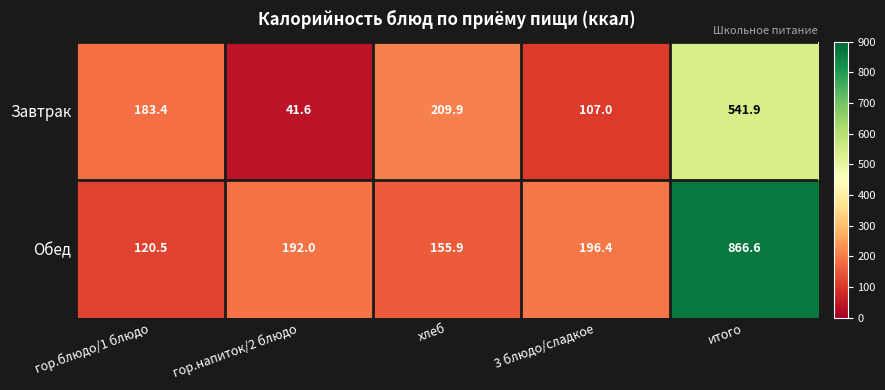

What is the approximate value of Обед at 3 блюдо/сладкое?

196.4